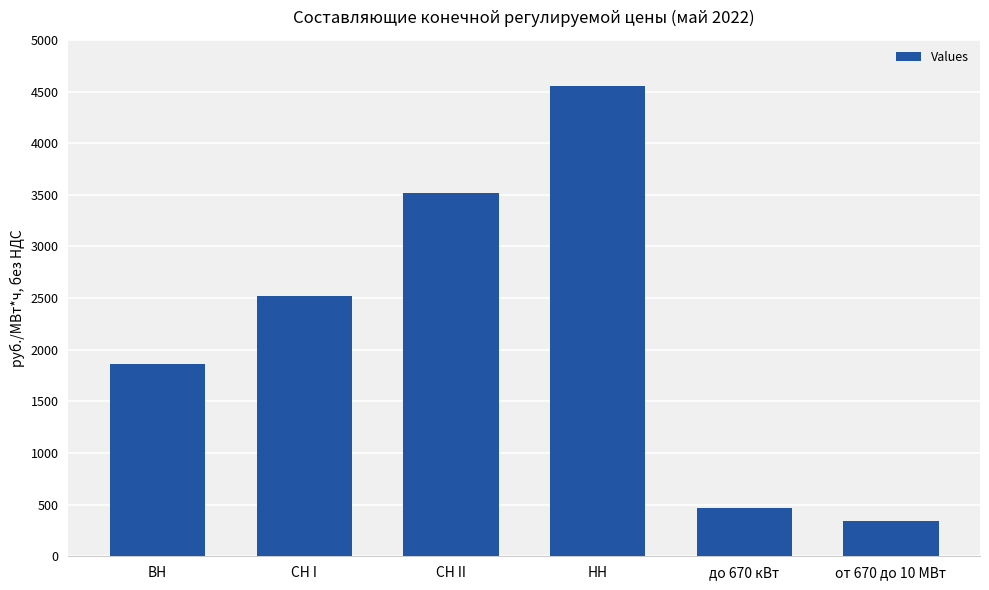

What is the ratio of the value at СН I to the value at до 670 кВт?

5.4